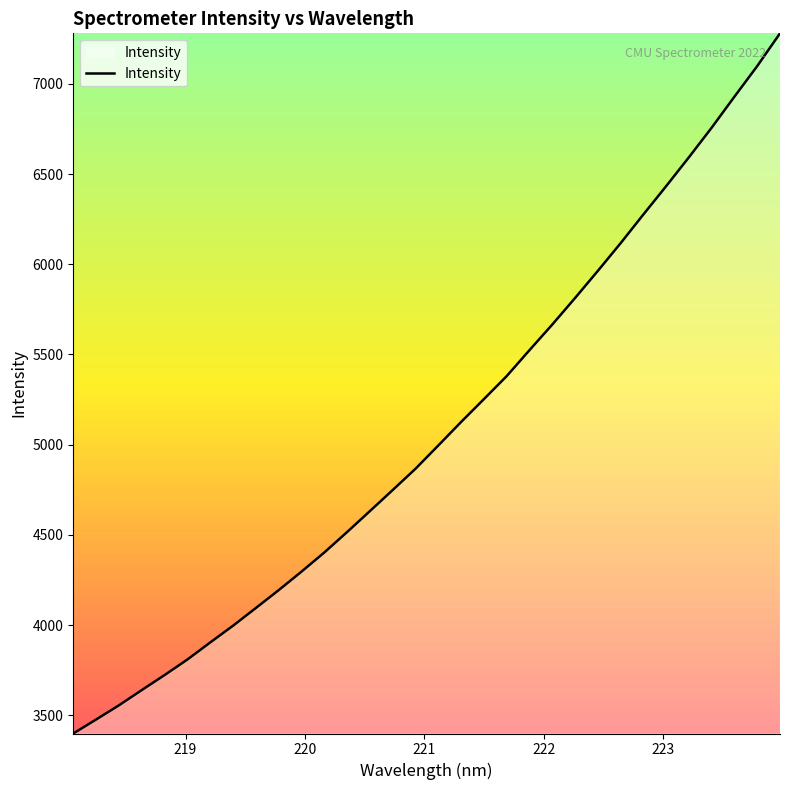

What is the smallest value displayed?

3399.2